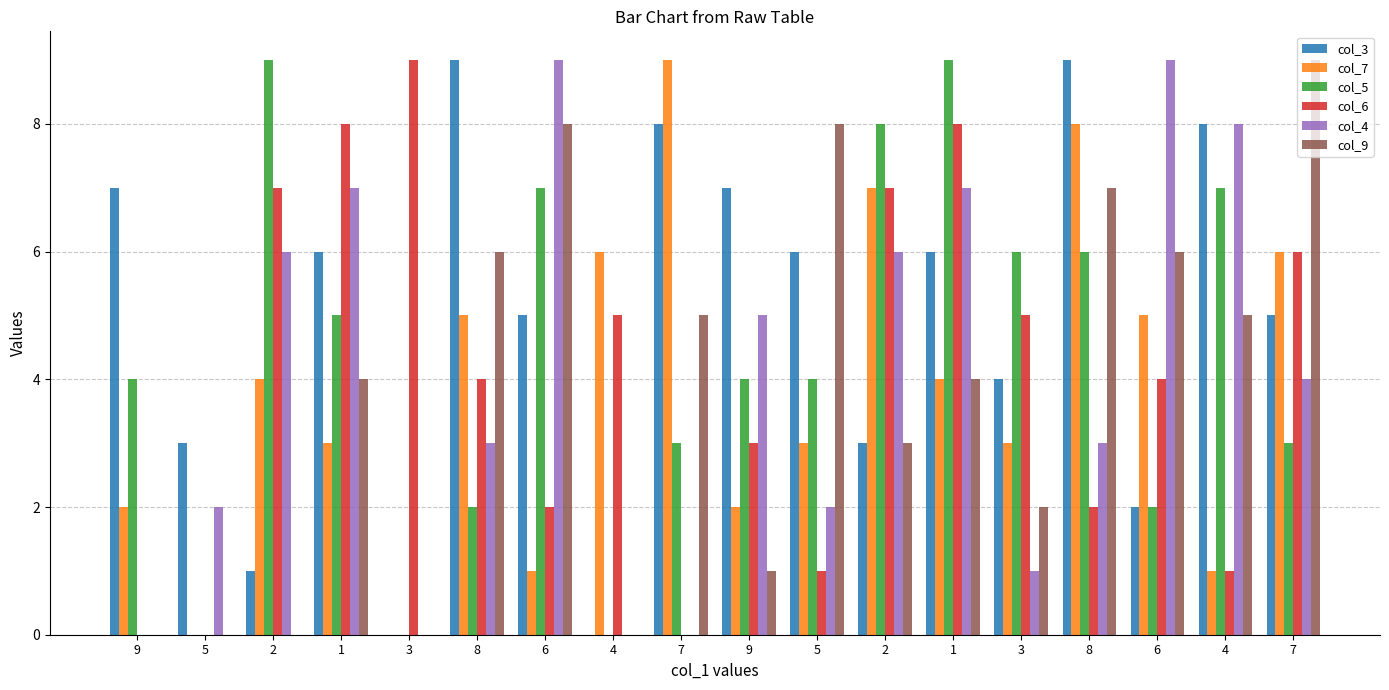

What is the maximum value for col_7?

9